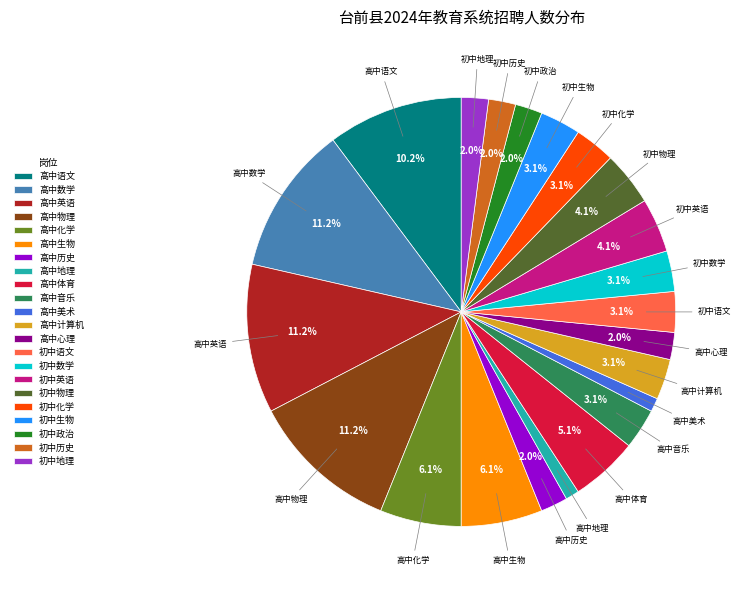

To the nearest percent, what is the difference between the 初中生物 and 高中地理 slice percentages?

2%